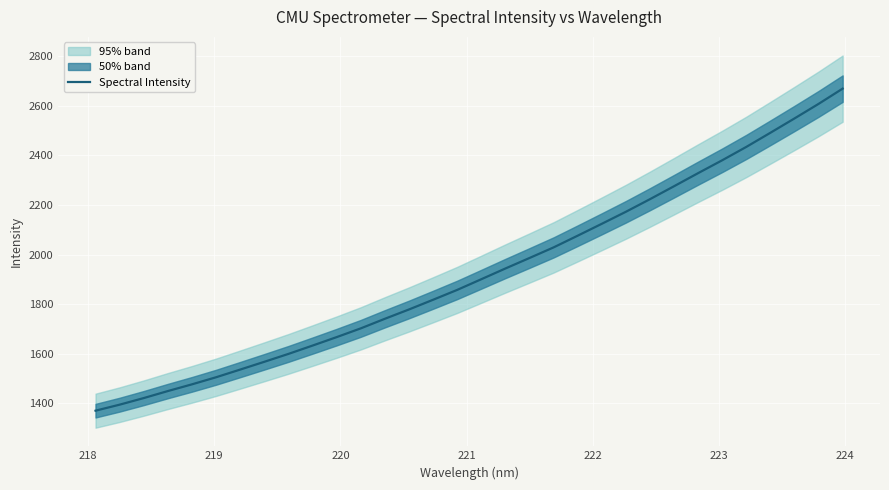

What is the highest value of the Spectral Intensity series?

2668.0